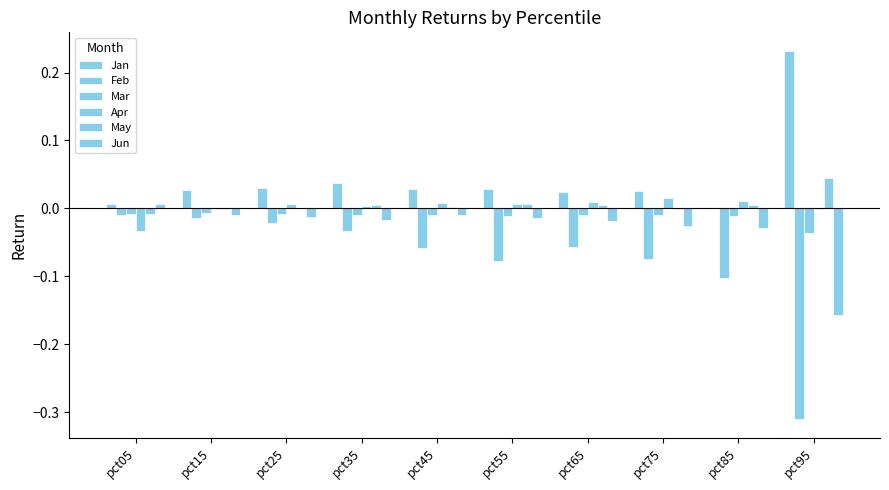

List the series in order of their peak value, lowest first.

Feb, Mar, Jun, Apr, May, Jan